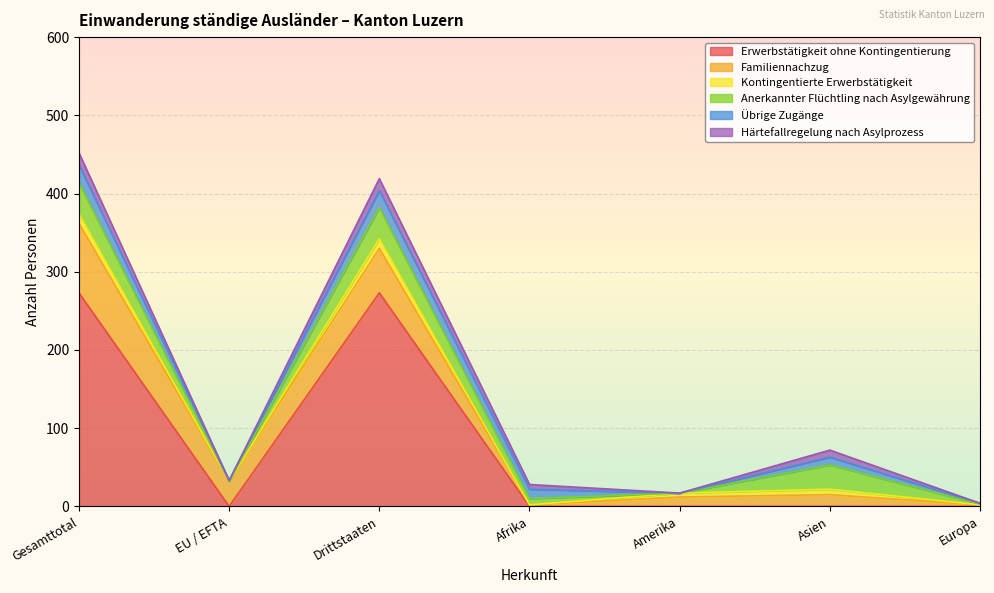

How many values in the Anerkannter Flüchtling nach Asylgewährung series are below 1?

4